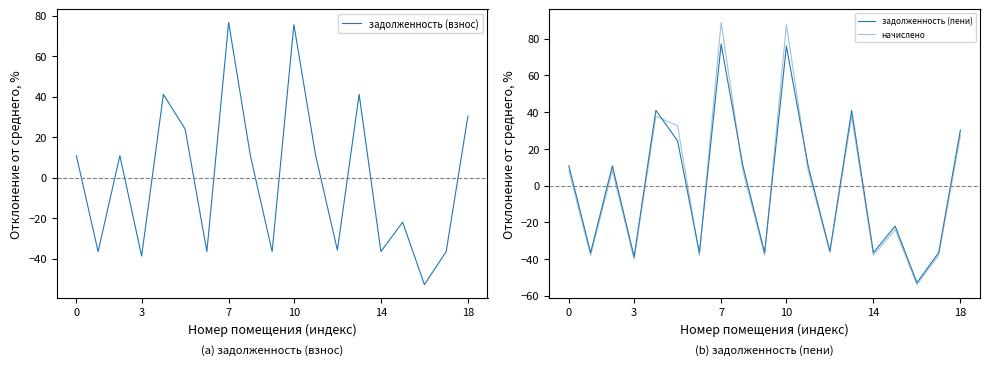

How many interior local valleys does the задолженность (взнос) series have?

7